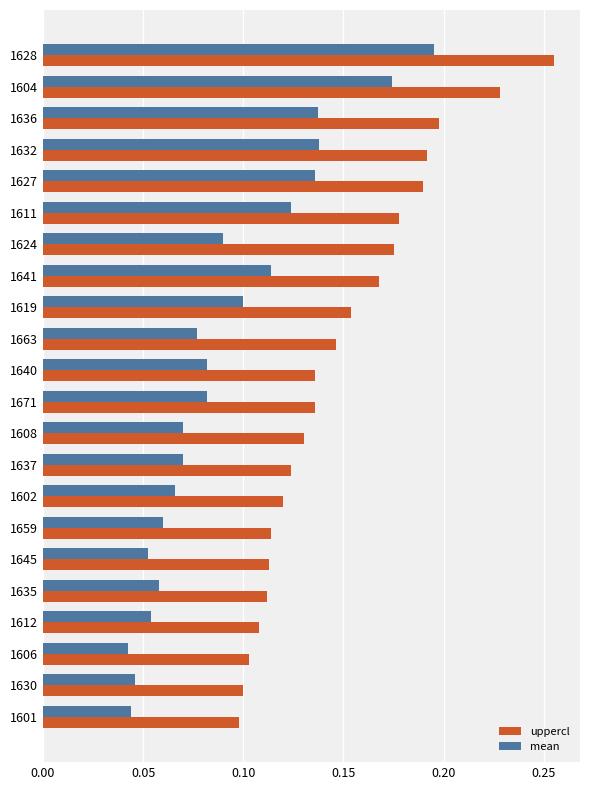

True or false: mean has a value of 0.1 at 1659.

True